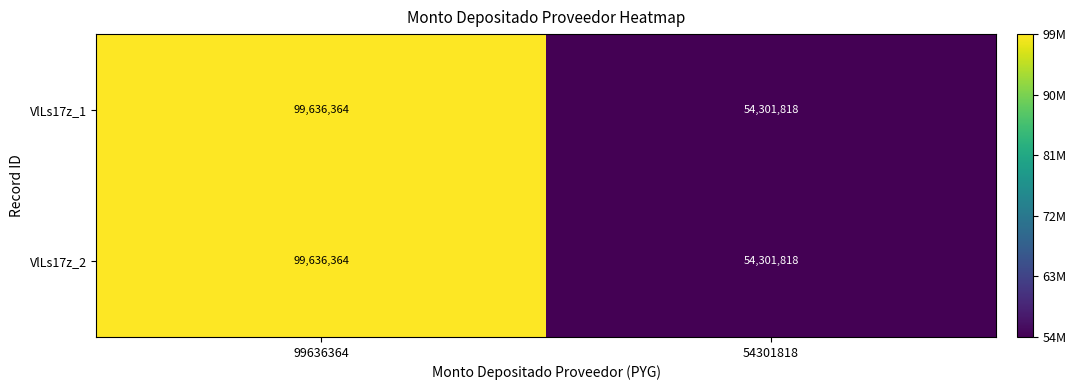

How many distinct data groups are displayed?

2